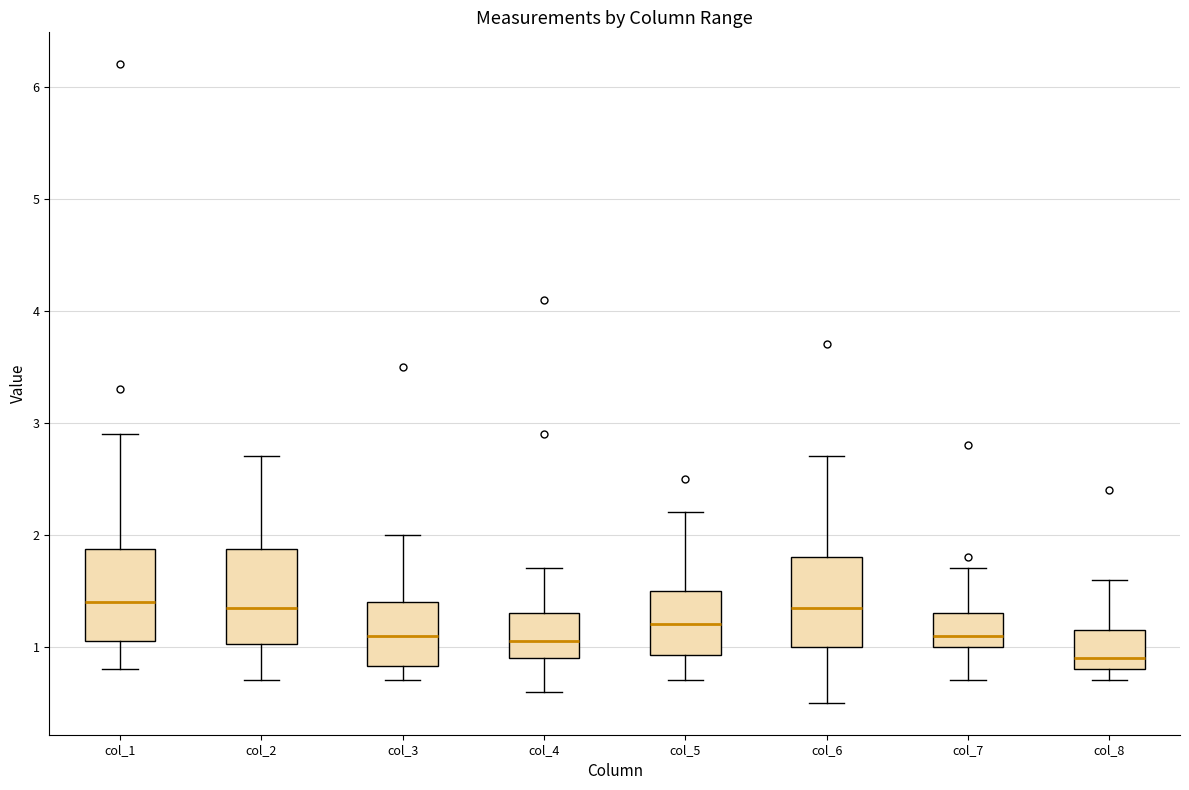

Where is the lower edge of the box for col_3 on the y-axis? The values are not printed on the chart, so give them approximately, as read against the axis.

0.8